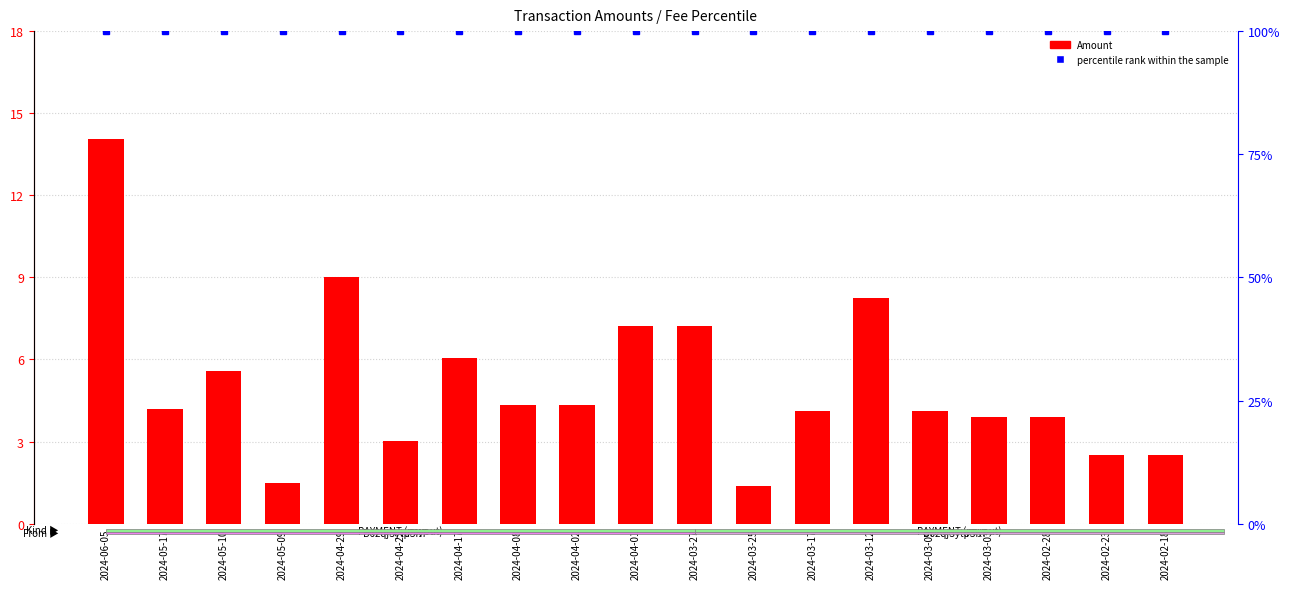

Reading left to right, what are all the values shown in this chart?

Amount: 14.1	4.2	5.6	1.5	9.0	3.0	6.1	4.3	4.3	7.2	7.2	1.4	4.1	8.3	4.1	3.9	3.9	2.5	2.5
percentile rank within the sample: 100.0	100.0	100.0	100.0	100.0	100.0	100.0	100.0	100.0	100.0	100.0	100.0	100.0	100.0	100.0	100.0	100.0	100.0	100.0